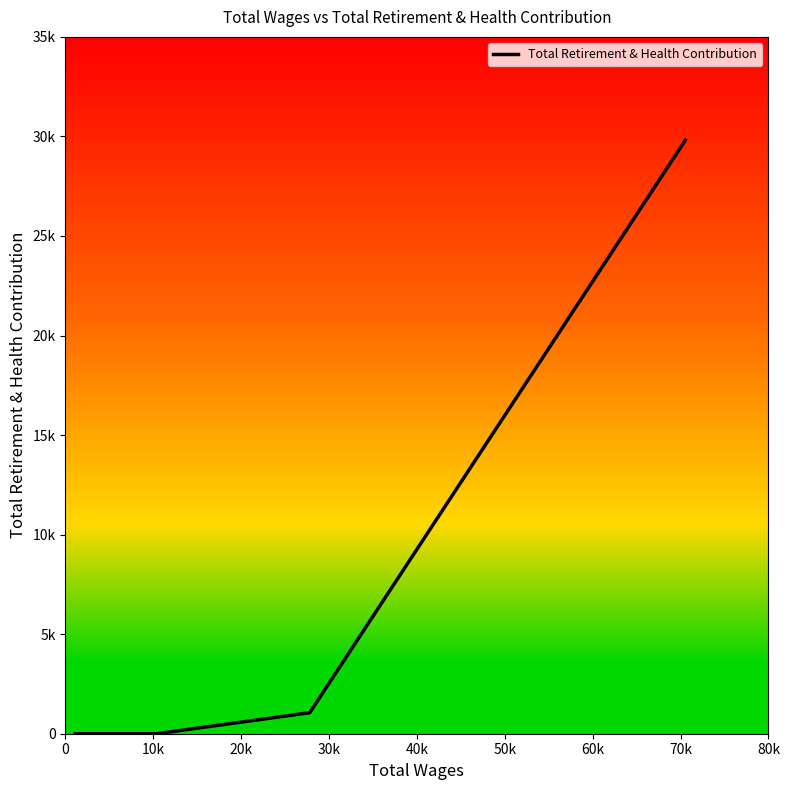

Is this an area chart (filled region under the line)?

No